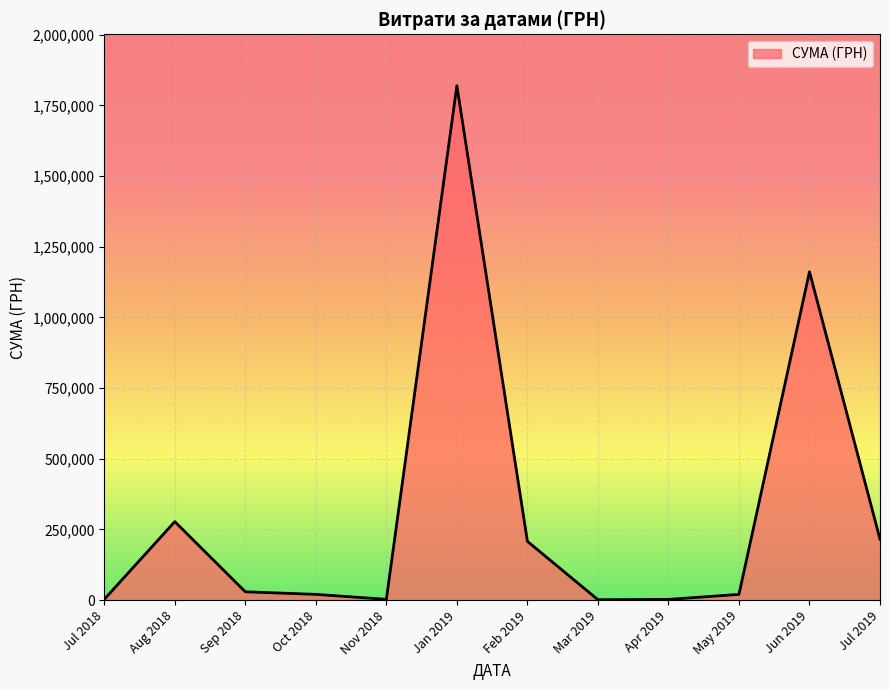

Does the chart have visible grid lines?

Yes